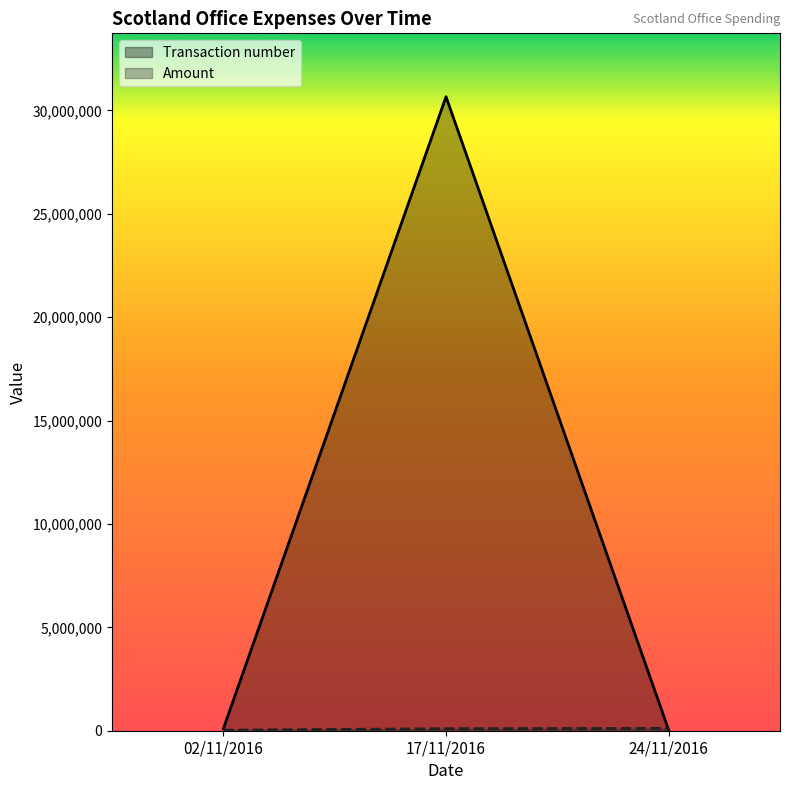

The value of Amount at 24/11/2016 is 112009.2. True or false?

True